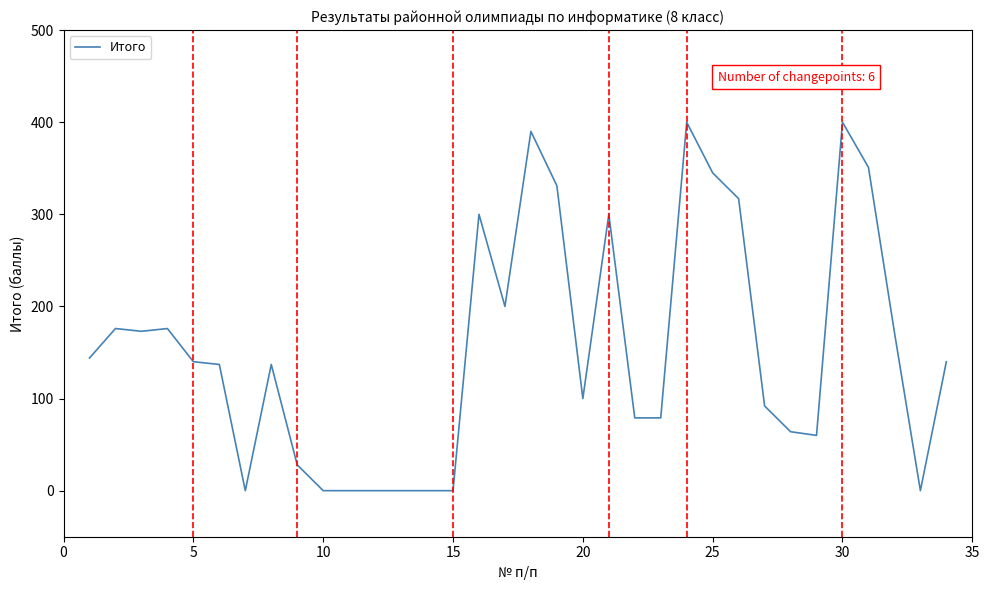

The chart shows a value of 140 at 25. True or false?

False